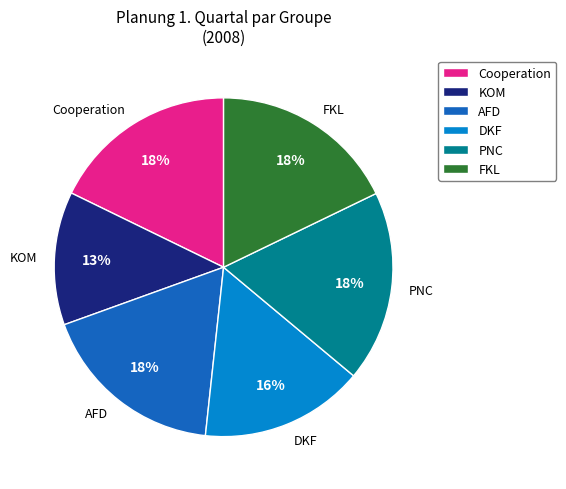

Count the number of slices in the pie.

6